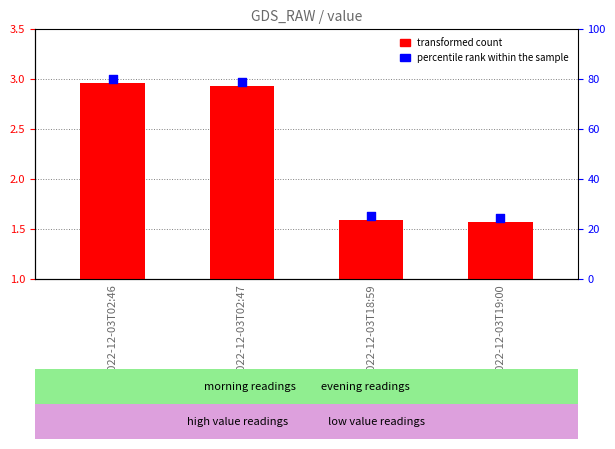

Which series contains the lowest Y value?

transformed count